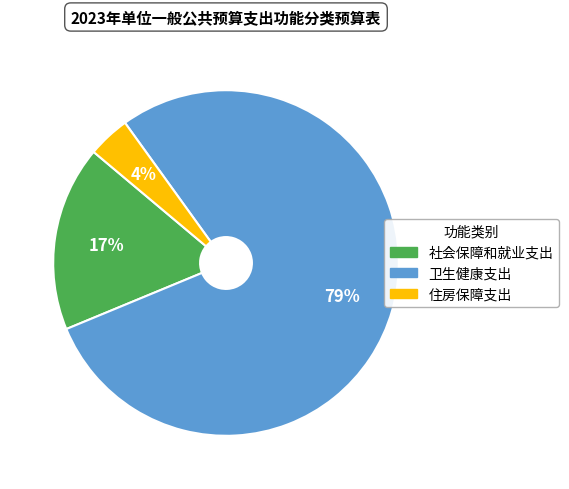

What is the smallest slice in the pie chart?

住房保障支出